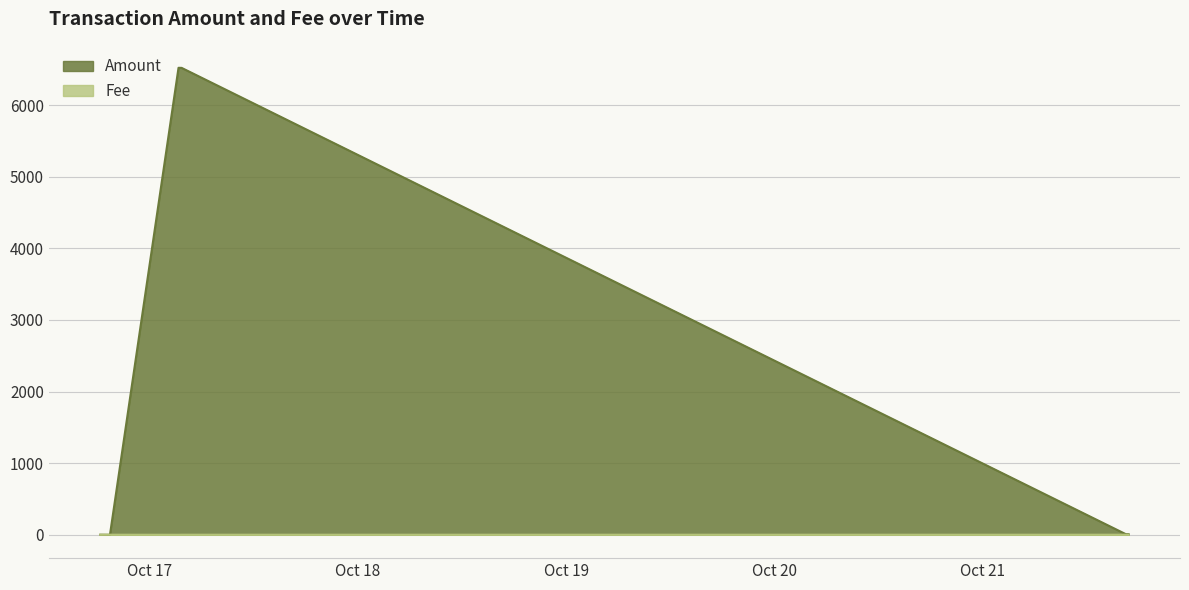

List the labels in order of value, smallest first.

2018-10-21 16:30:12, 2018-10-21 16:50:06, 2018-10-16 18:17:39, 2018-10-16 19:24:34, 2018-10-17 03:18:46, 2018-10-17 03:40:08